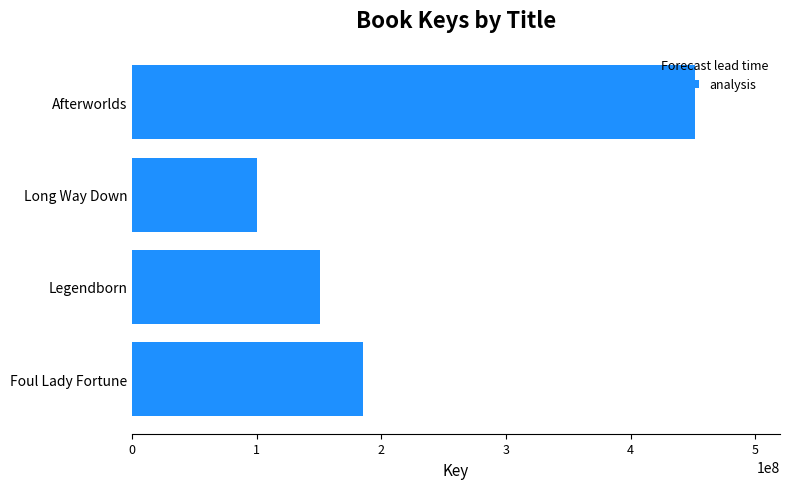

What is the difference between the maximum and minimum values?

351642350